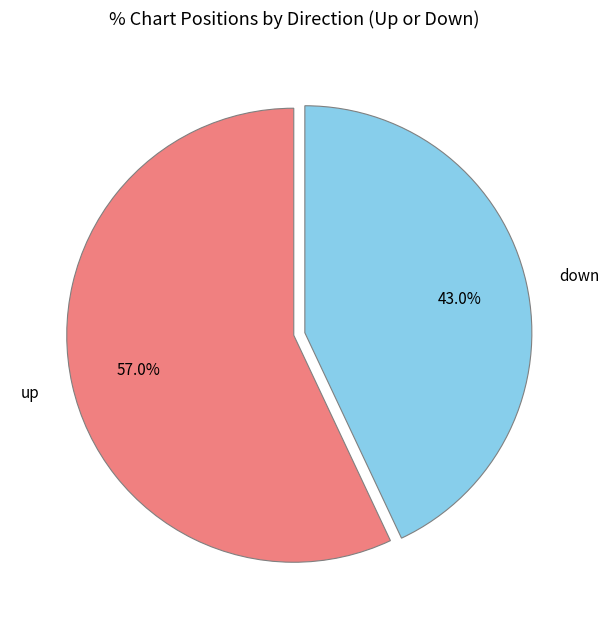

Rank the categories by value from lowest to highest.

down, up